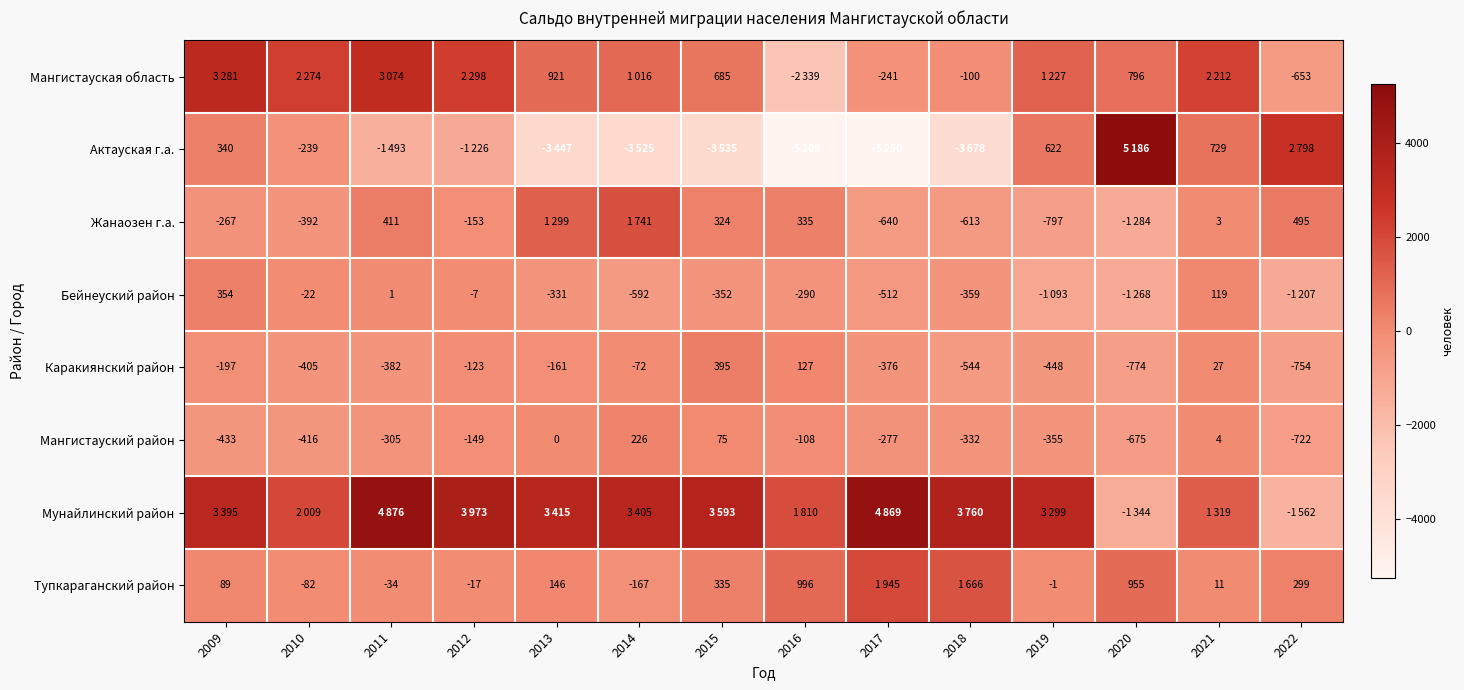

At how many categories does at least one series exceed 4817?

3